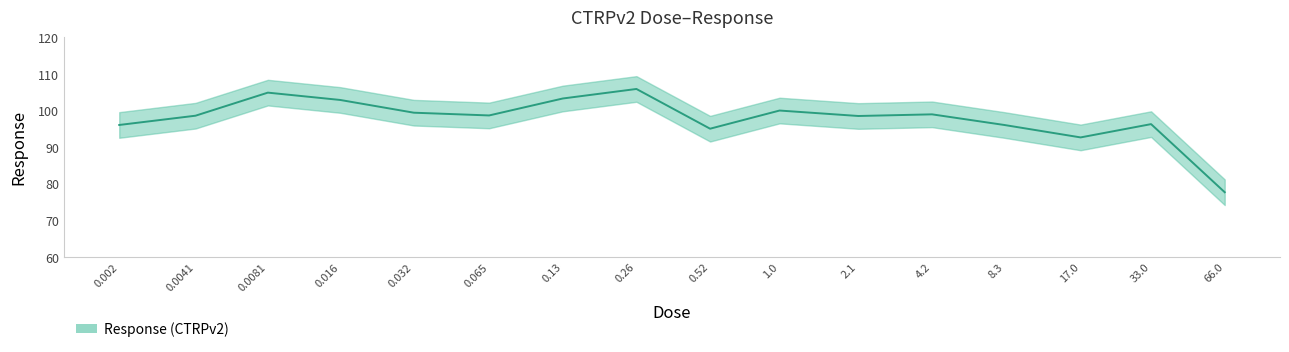

Reading right to left, extract all data points from this chart.

77.6	96.2	92.6	96.0	98.9	98.4	99.9	95.0	105.8	103.2	98.6	99.3	102.8	104.8	98.5	96.0